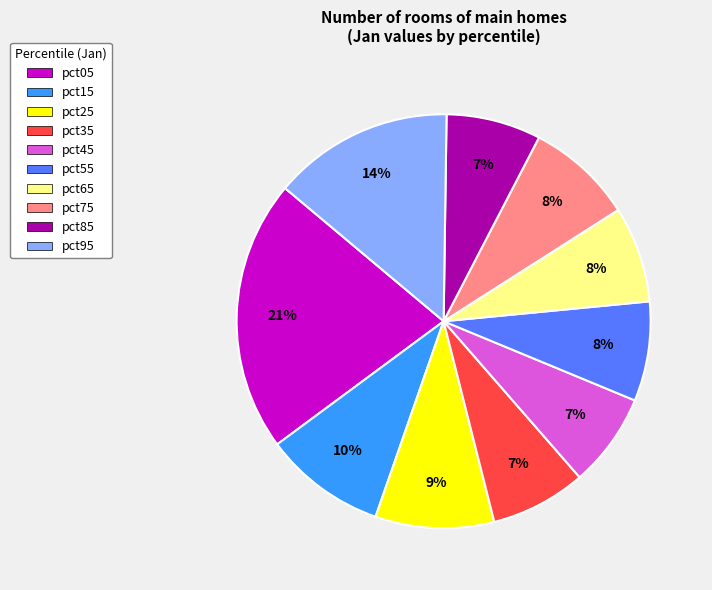

To the nearest percent, what is the difference between the pct95 and pct45 slice percentages?

7%